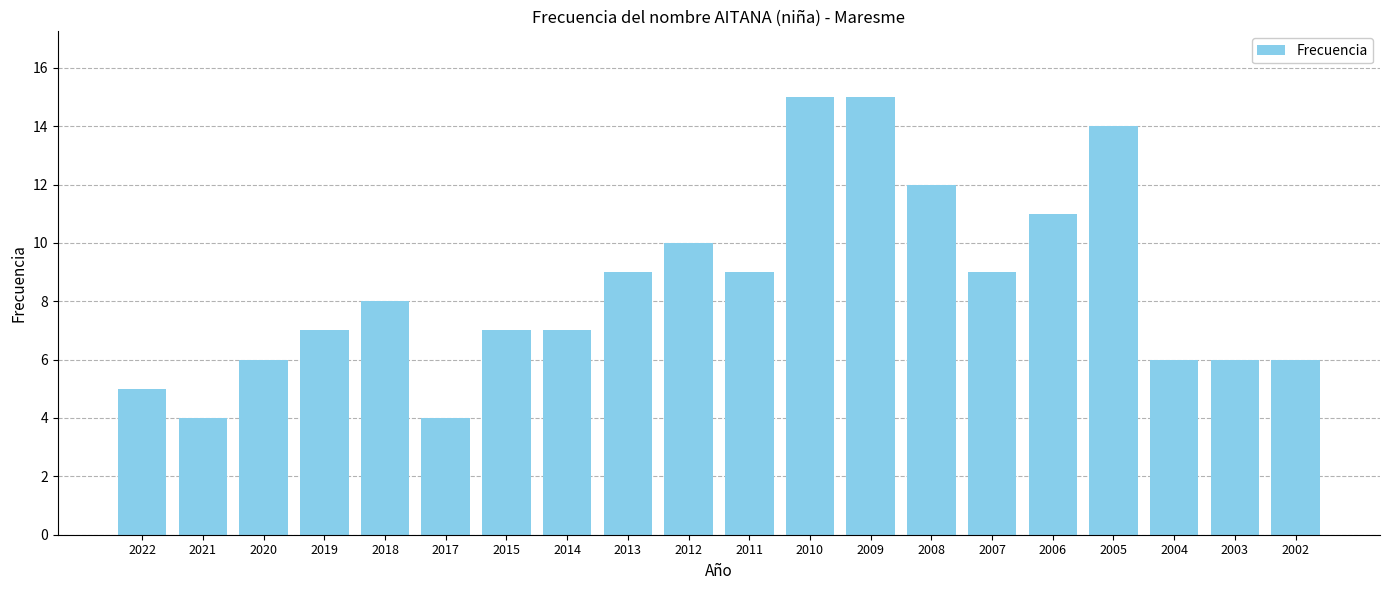

True or false: the data shows 1 at 2004.

False